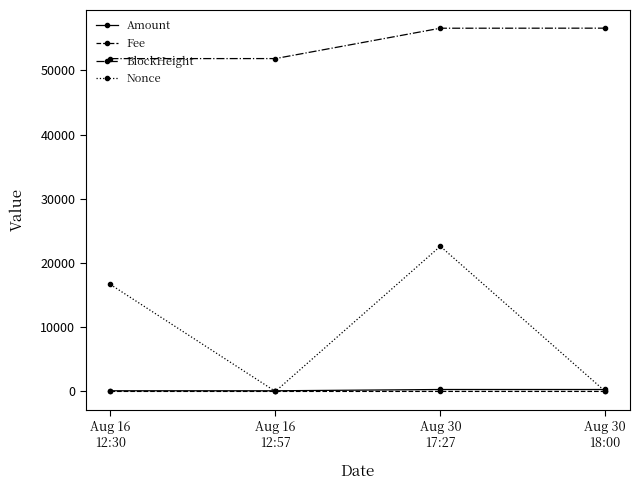

How many categories are shown in the chart?

4